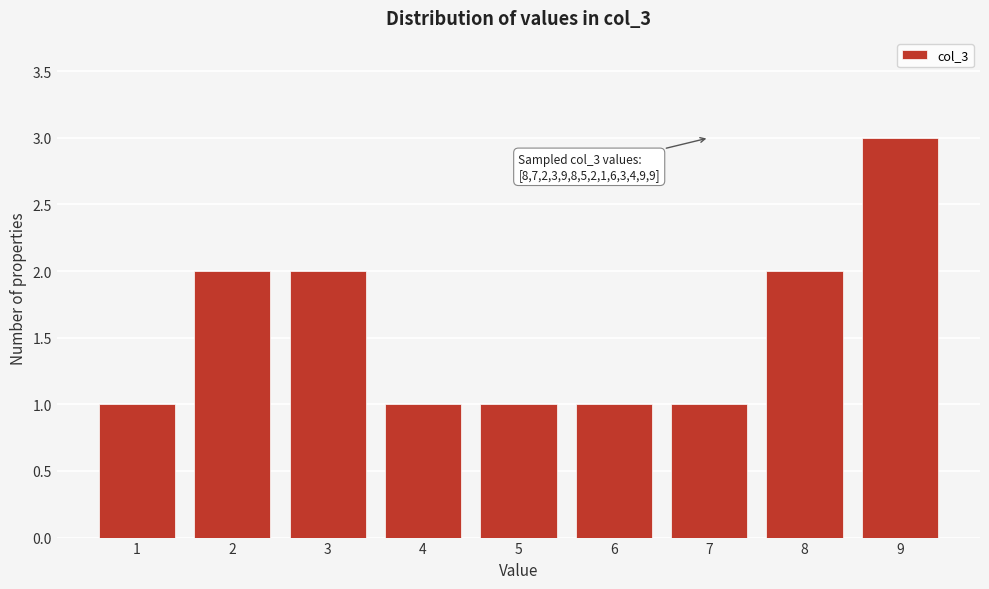

Reading right to left, what are all the values shown in this chart?

9=3	8=2	7=1	6=1	5=1	4=1	3=2	2=2	1=1